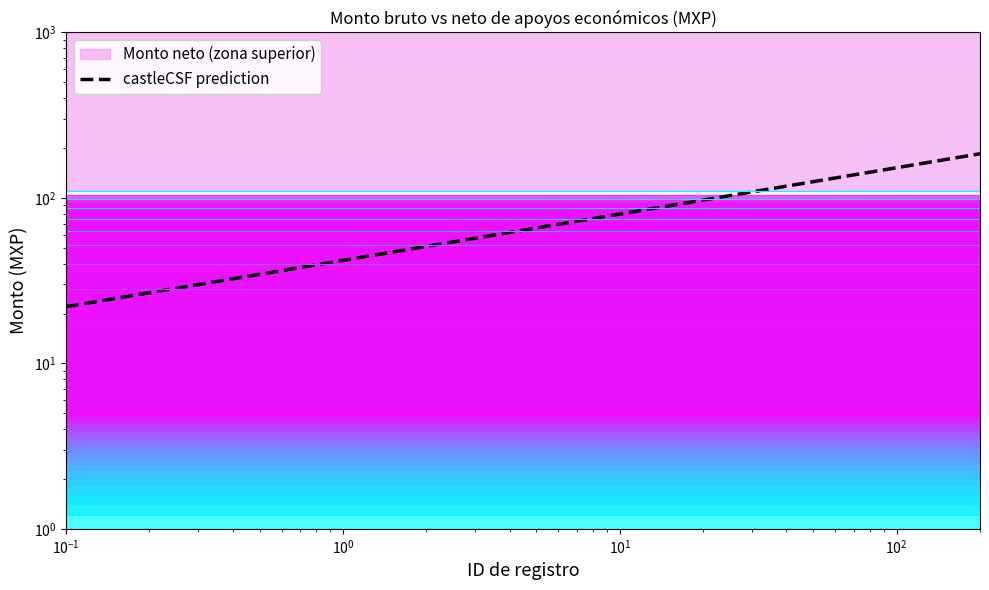

Which series has the largest total across all categories?

castleCSF prediction